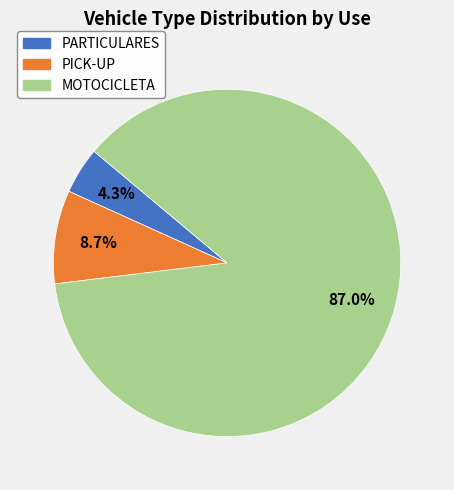

Which slice is the smallest?

PARTICULARES